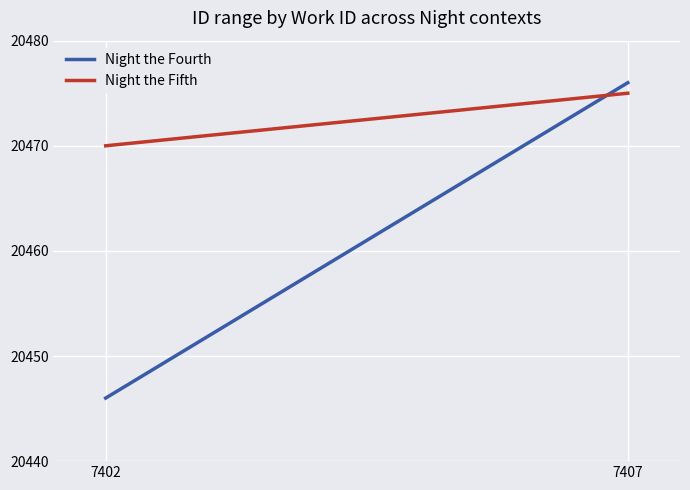

Reading right to left, list all the values displayed in this chart.

Night the Fourth: 20476	20446
Night the Fifth: 20475	20470